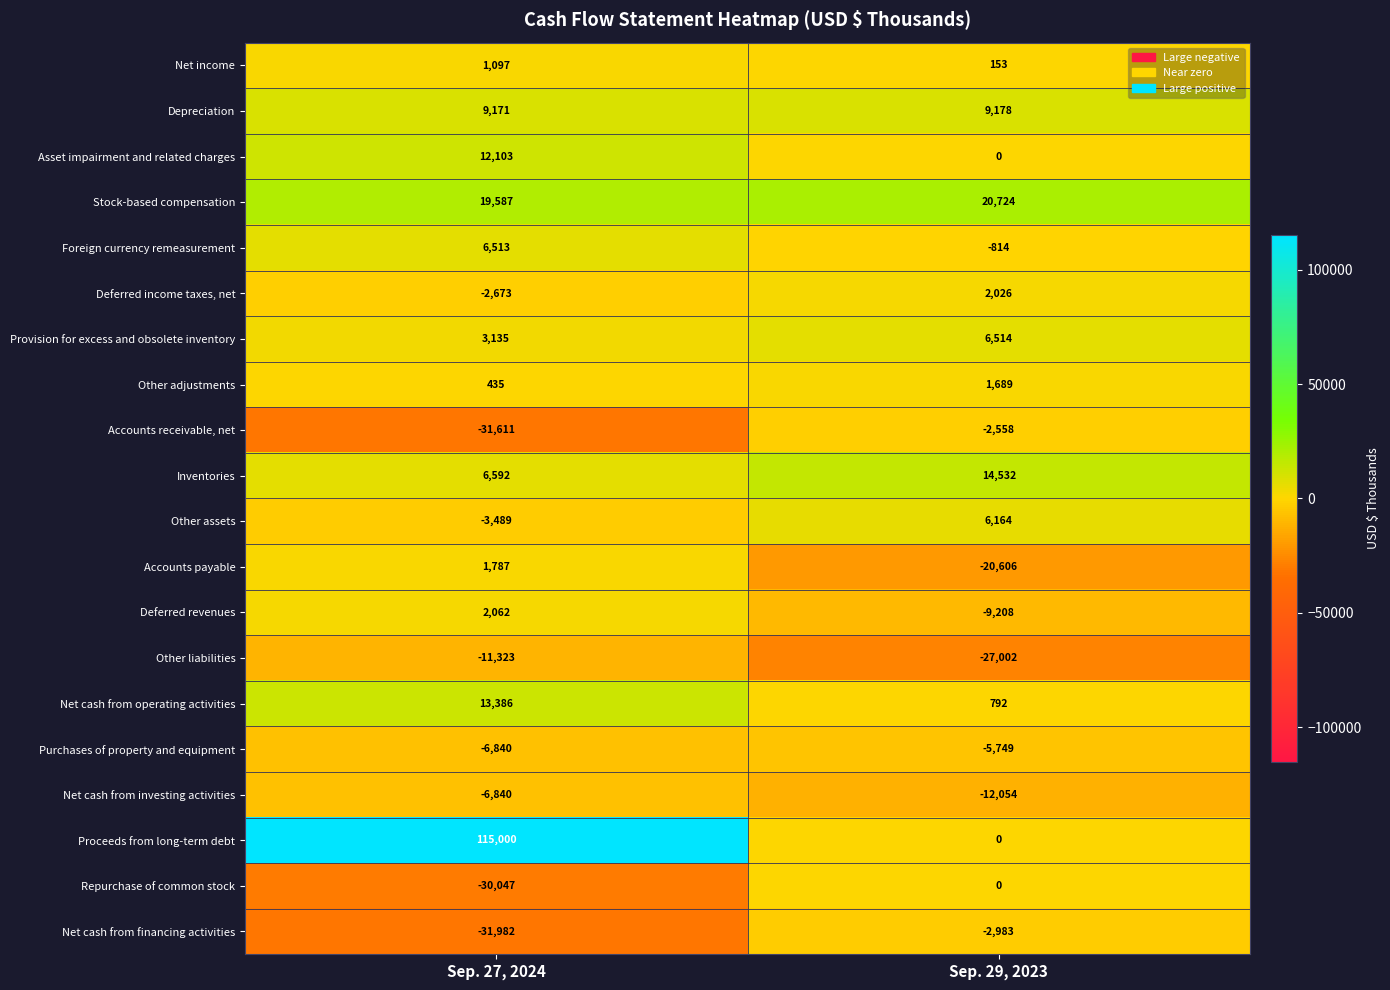

Which series has the largest total across all categories?

Proceeds from long-term debt